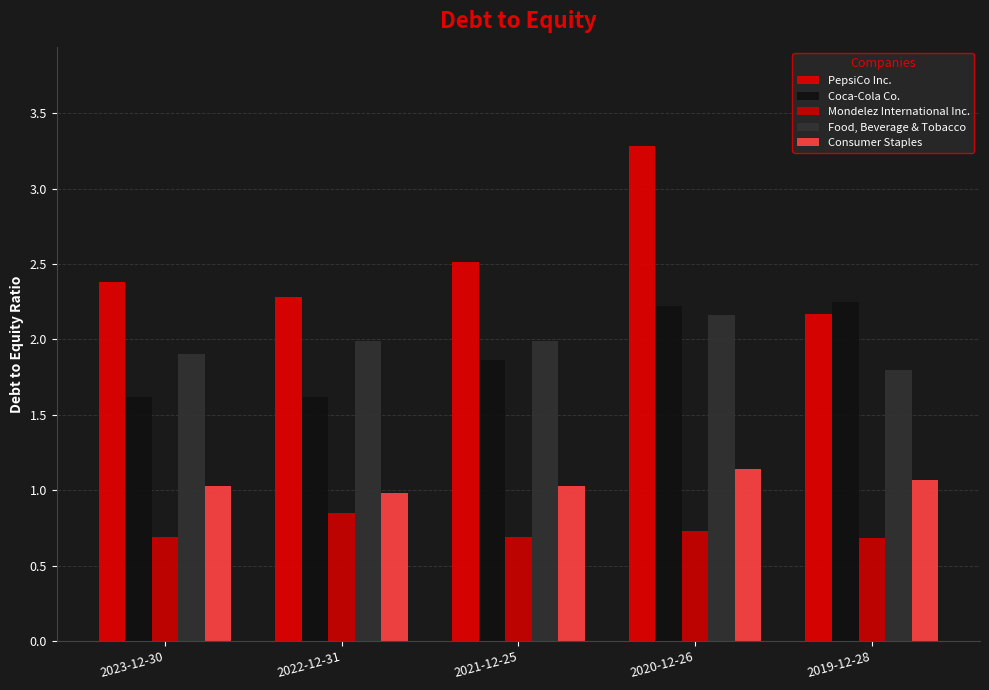

At which category is the sum across all series the highest?

2020-12-26